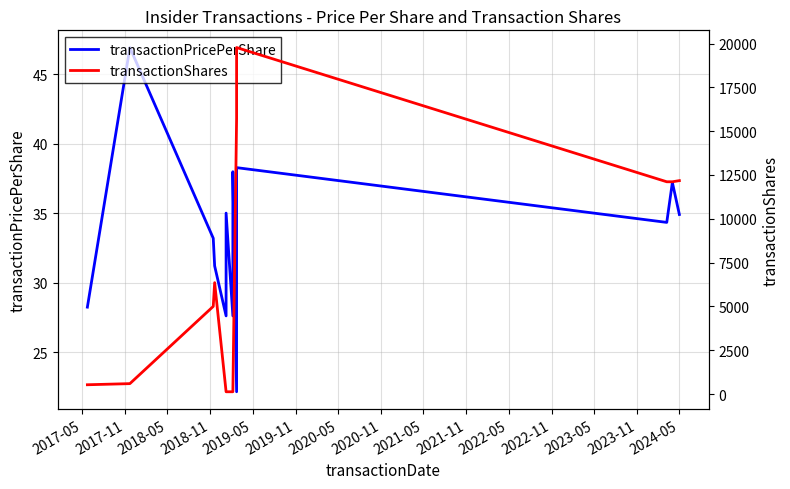

Which series has the widest spread of values?

transactionShares